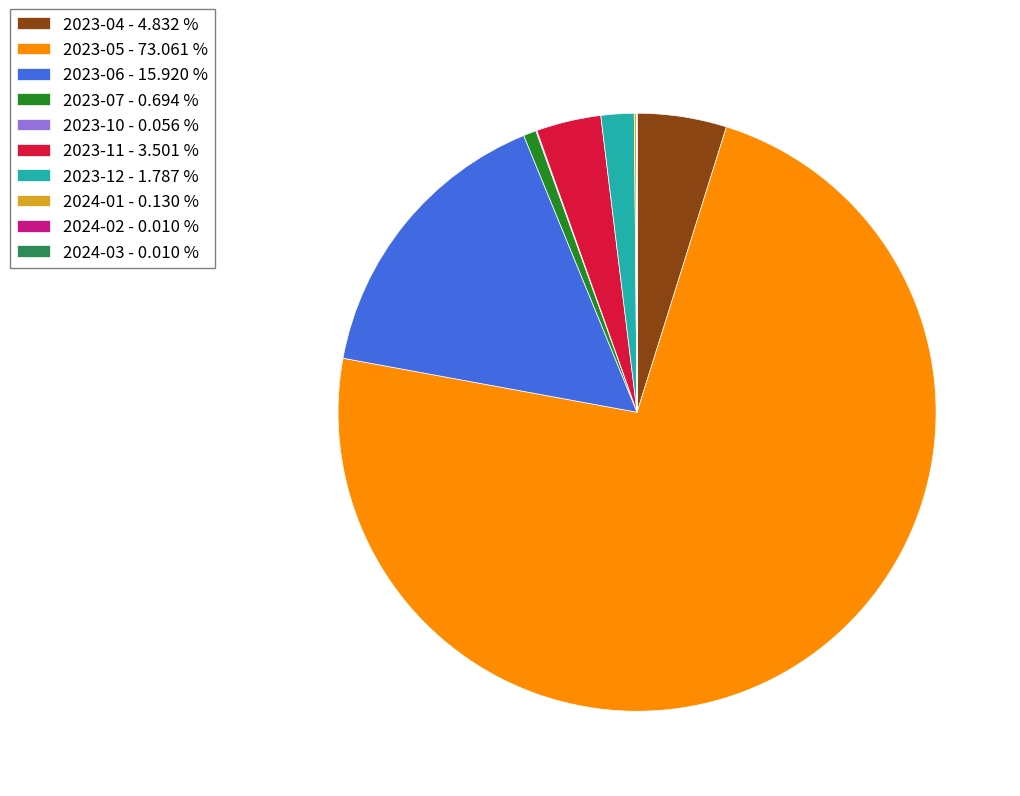

Does 2023-05 represent more than half of the total?

Yes